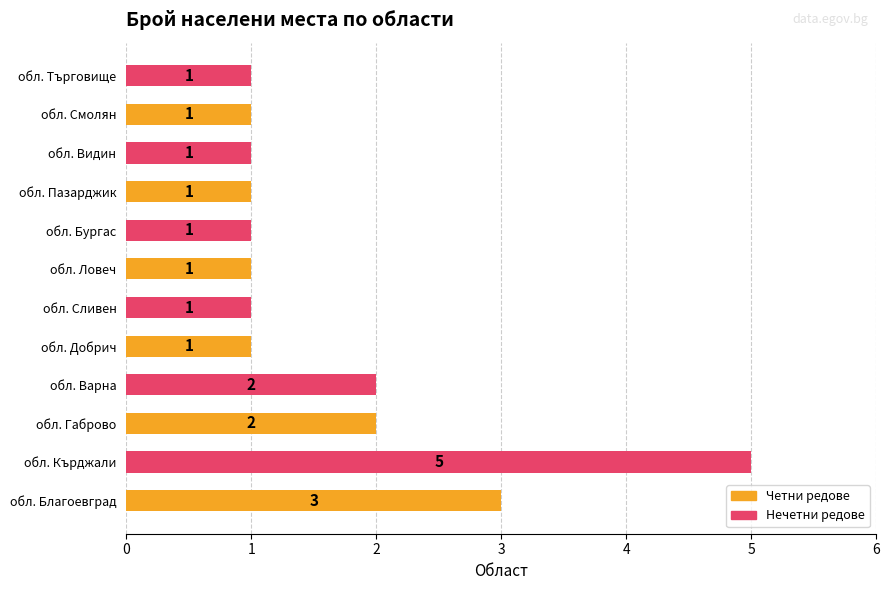

The value at обл. Търговище is 0. True or false?

False